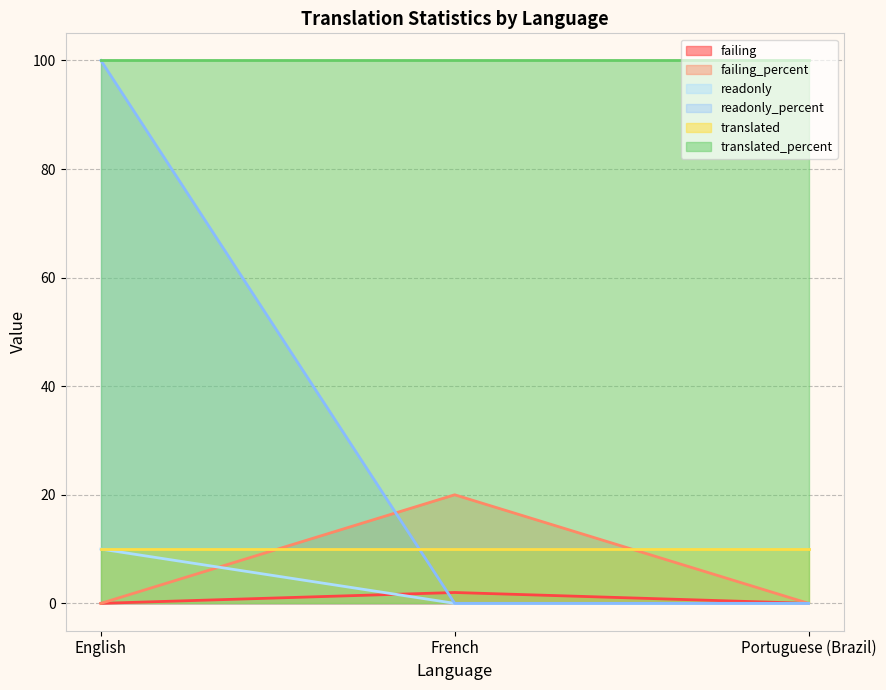

What is the highest value of the failing_percent series?

20